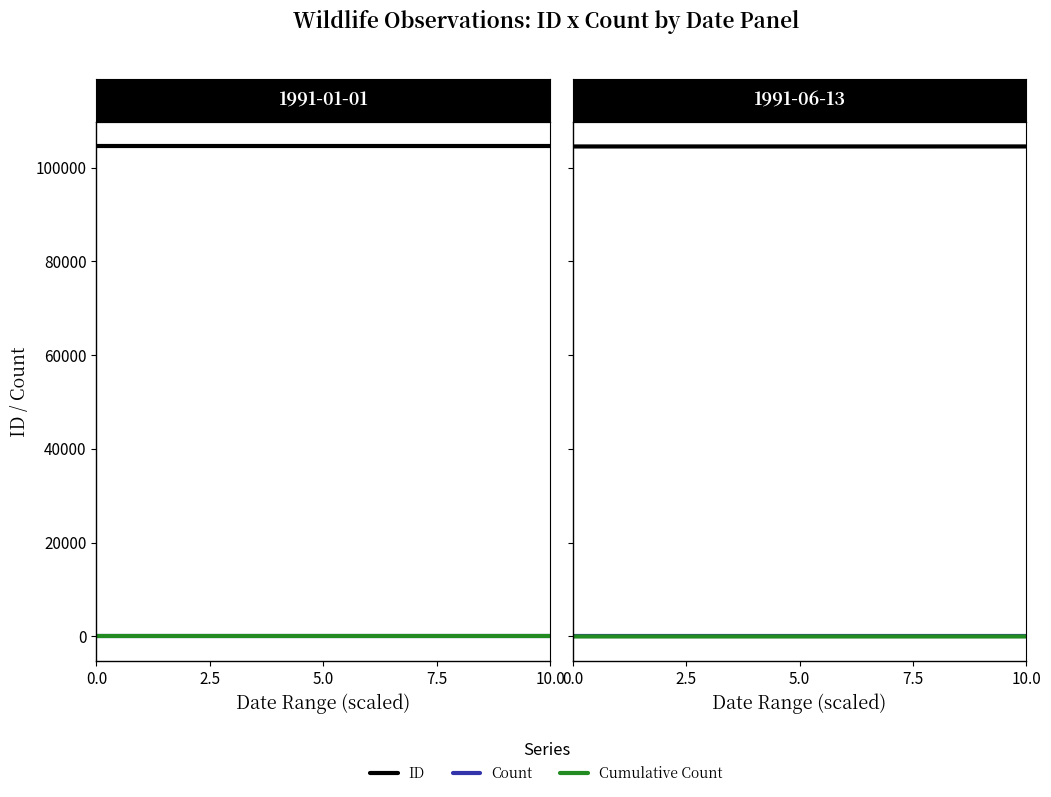

At which category is the sum across all series the highest?

2.5